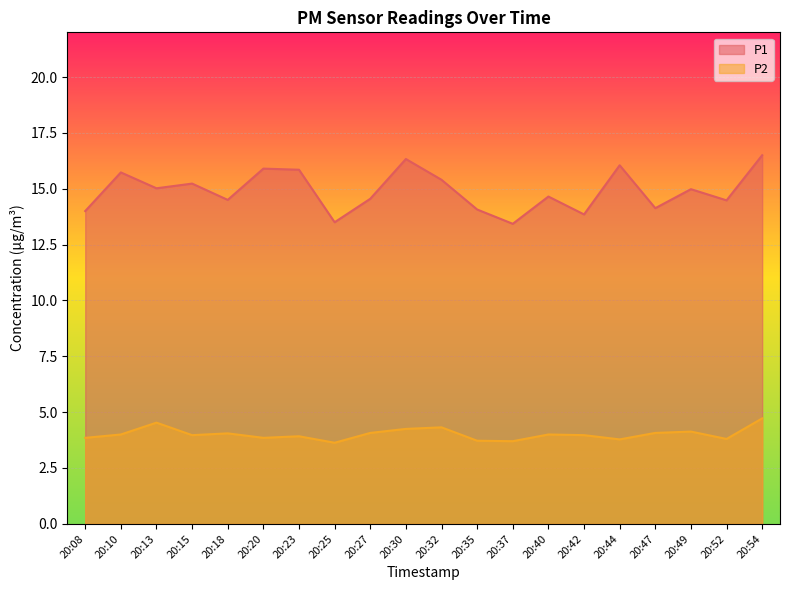

In P2, how many points are higher than both neighbors (excluding endpoints)?

6